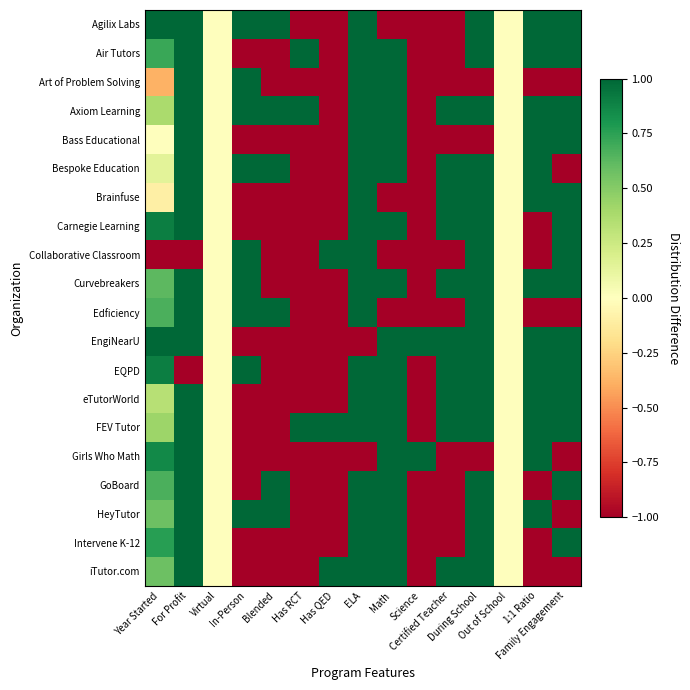

At which category is the sum across all series the highest?

For Profit